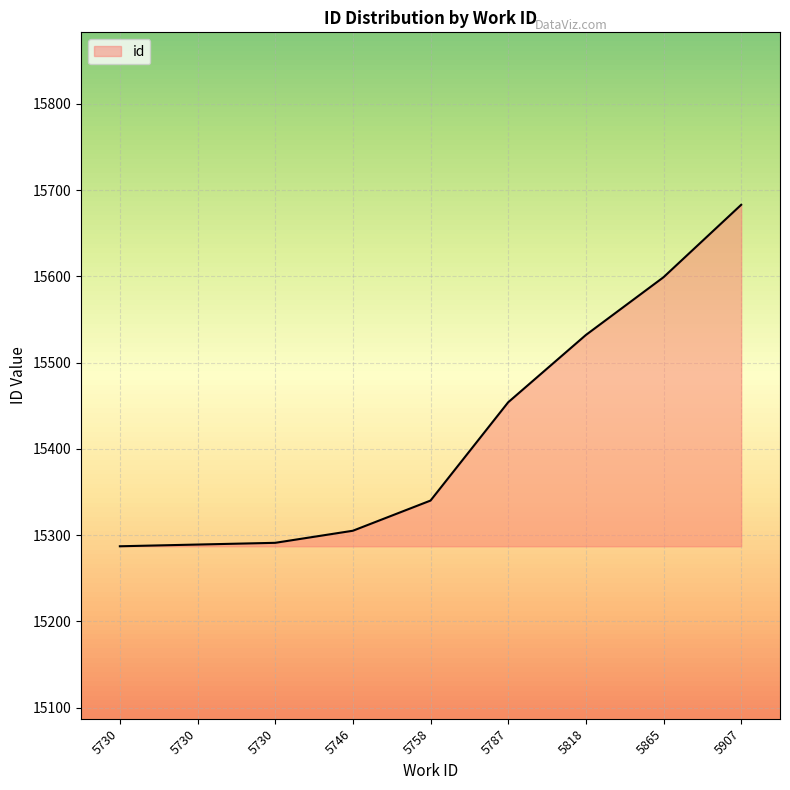

How many lines are shown in the chart?

1